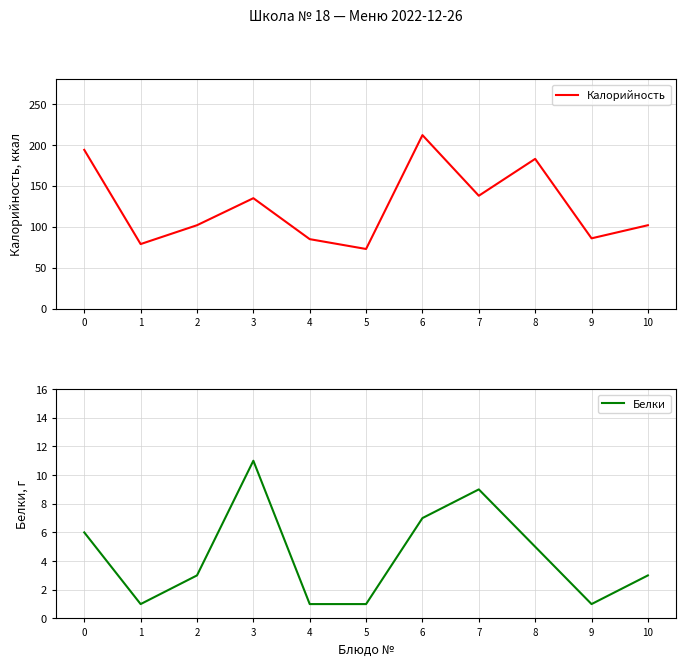

What is the average value of the Белки series?

4